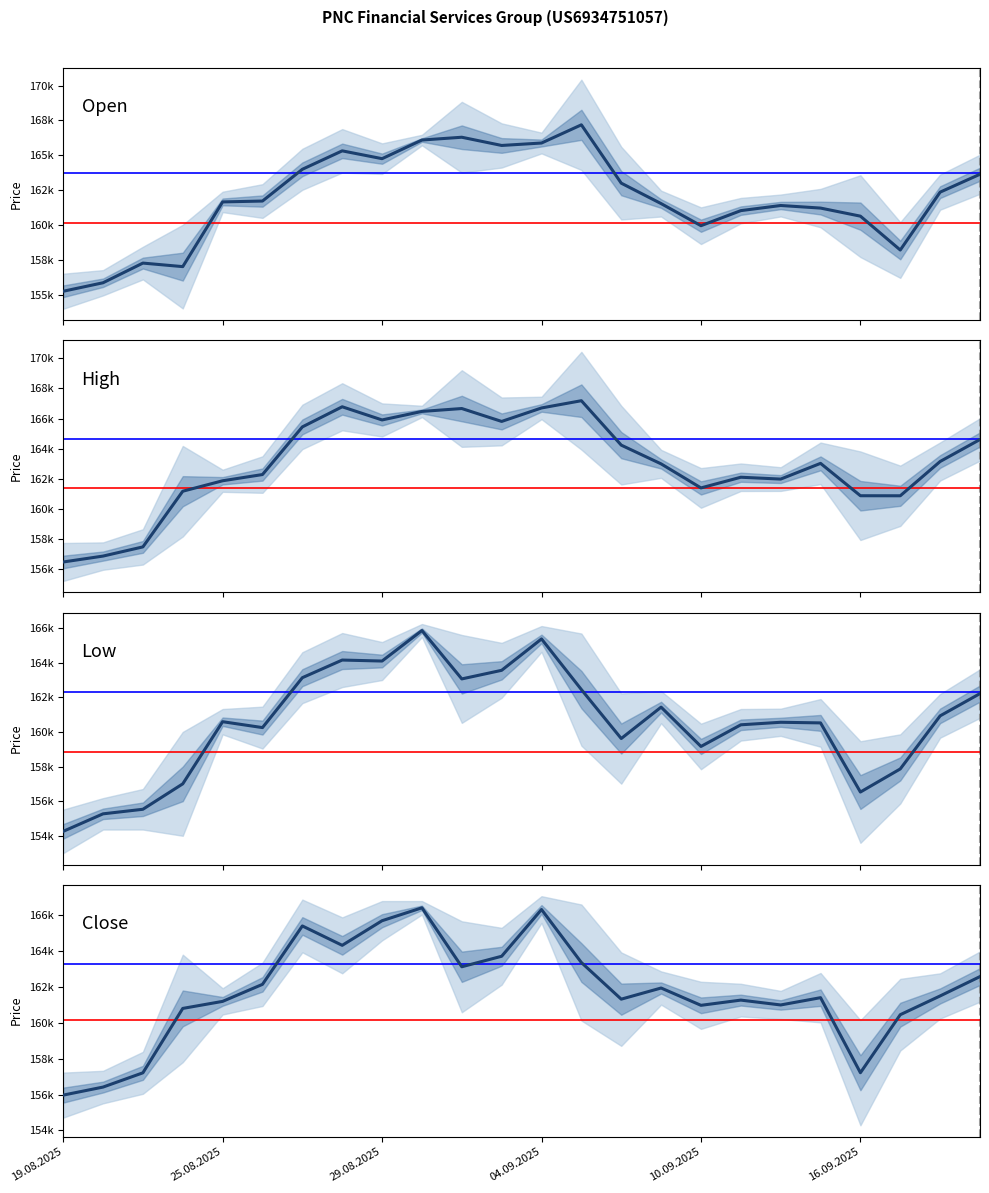

What is the sum of the Open values at 9 and 25.08.2025?

321935